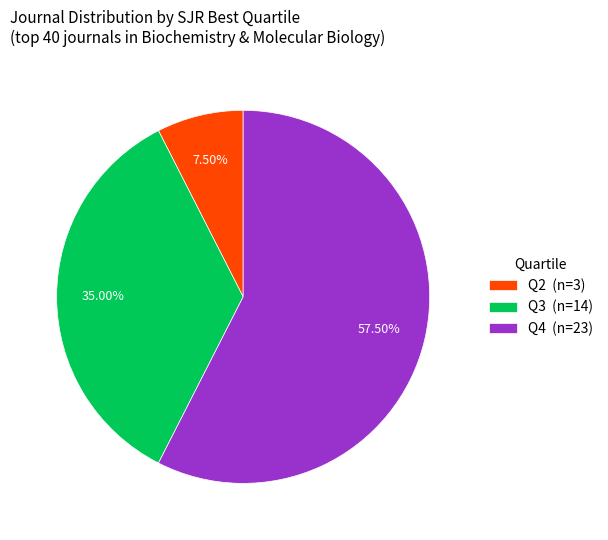

To the nearest percent, what is the difference between the largest and smallest slice percentages?

50%